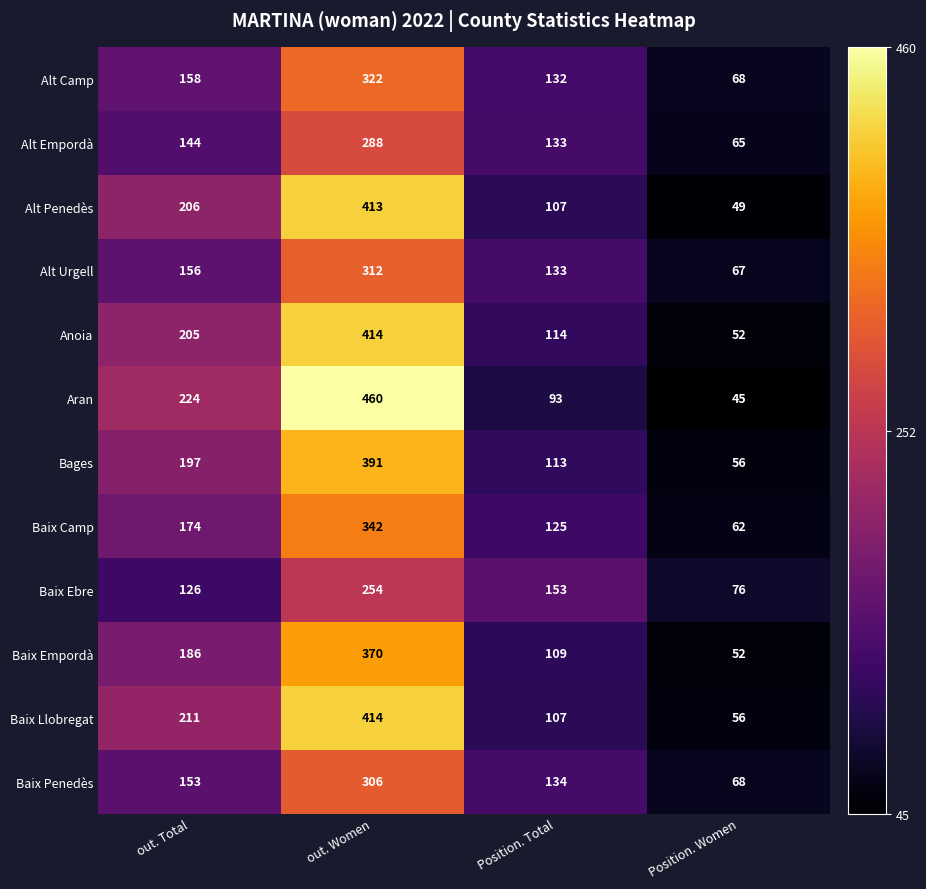

At which category is the sum across all series the highest?

out. Women